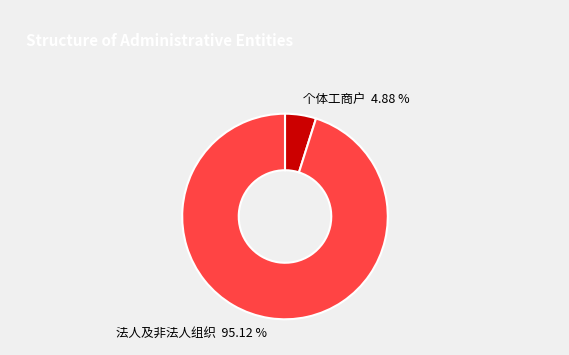

Between 个体工商户 and 法人及非法人组织, which is larger?

法人及非法人组织